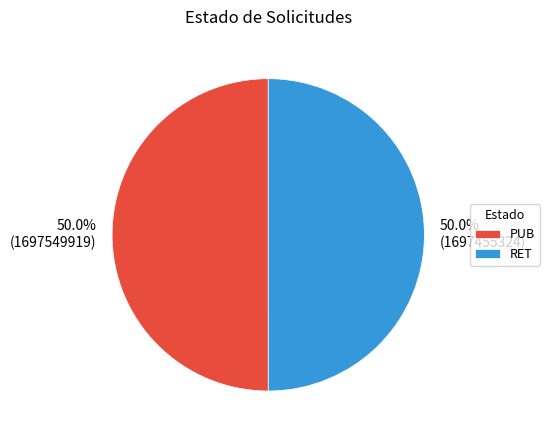

To the nearest percent, what portion does PUB represent?

50%